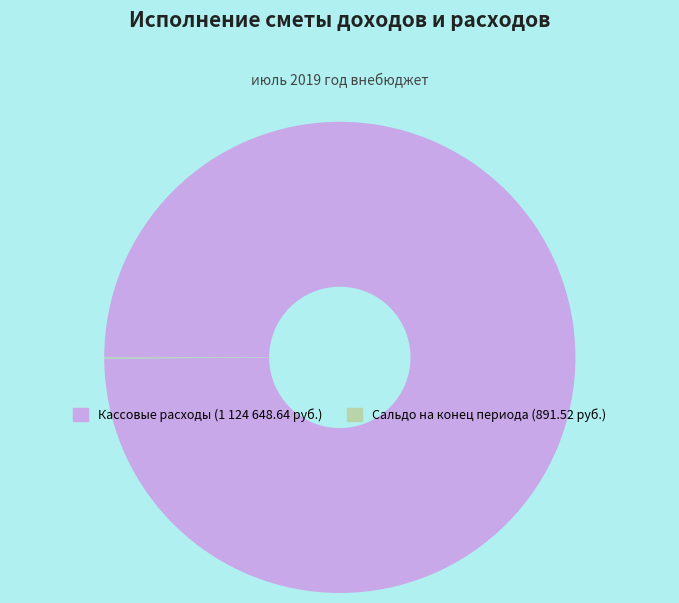

Is there a majority slice in this chart?

Yes